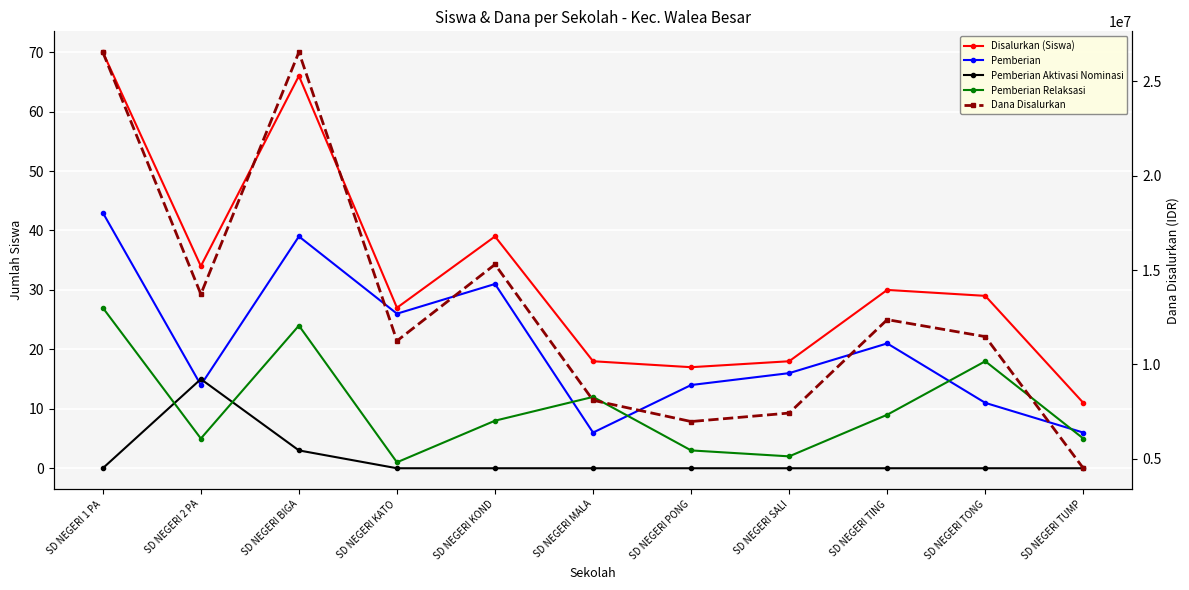

Does the chart display data point markers on the line(s)?

Yes